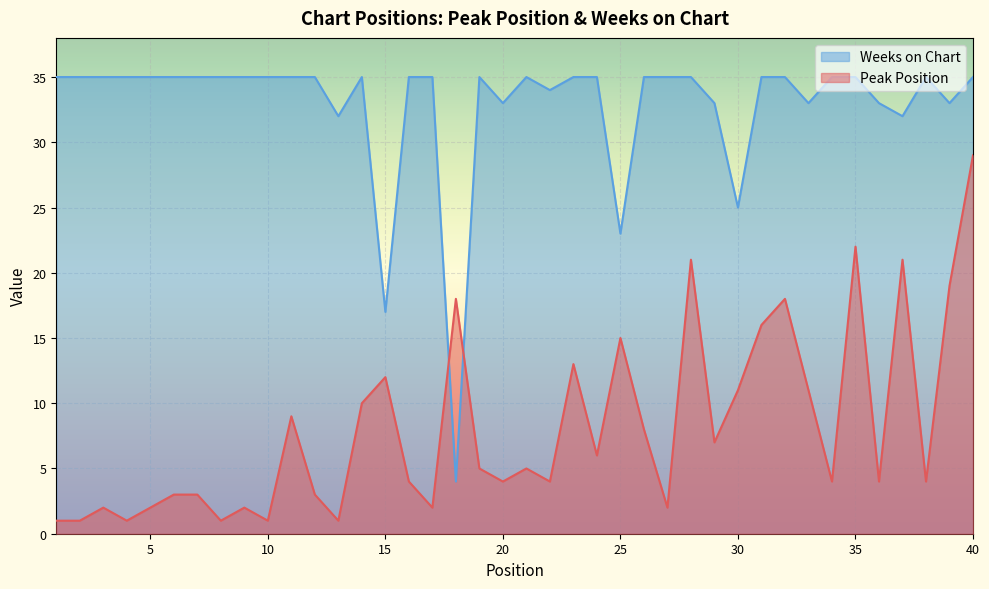

Count the number of data series in this chart.

2